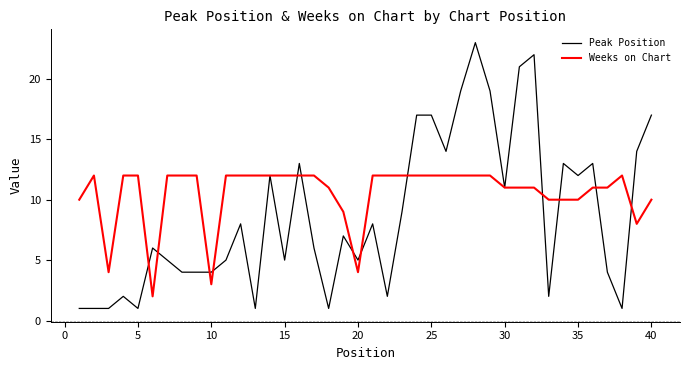

What is the maximum value shown in the chart?

23